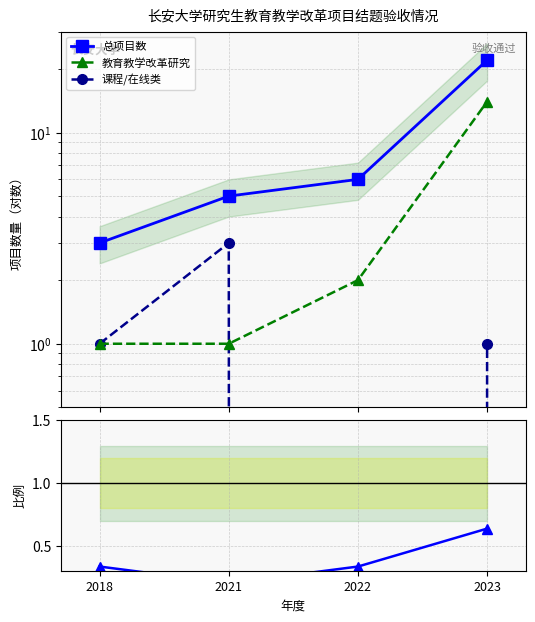

Read the 教育教学改革研究 value at 2018.

1.0